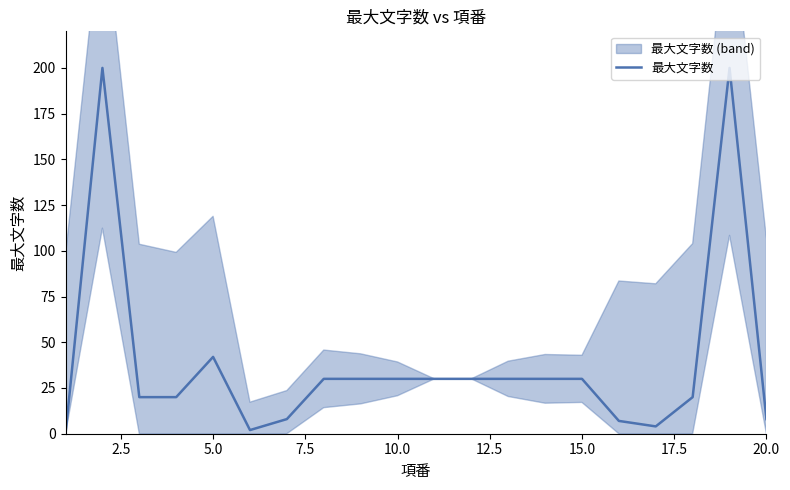

Does the chart have visible grid lines?

No